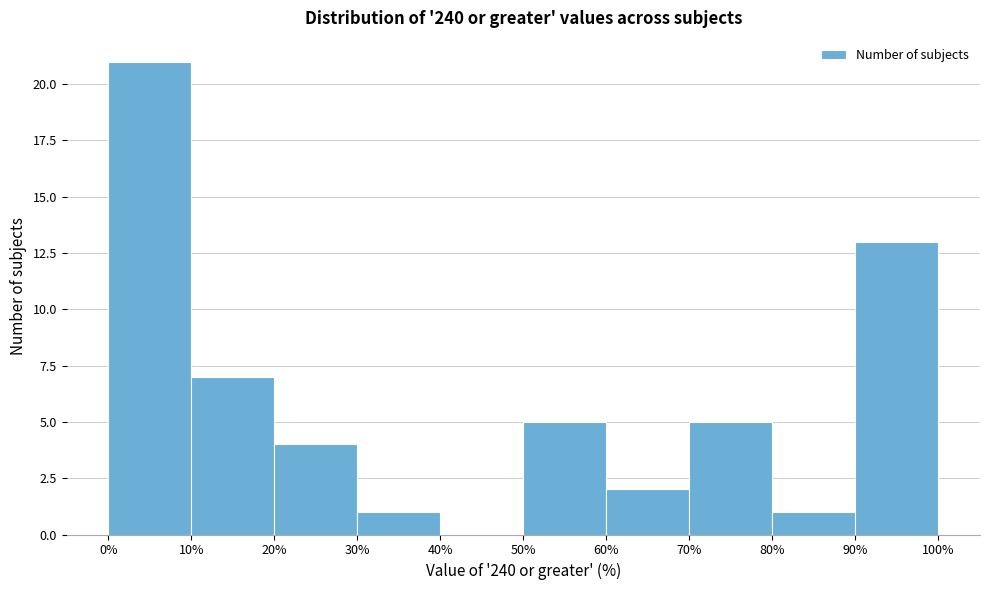

Reading left to right, list every bar in this chart as the range it spans on the x-axis followed by its height. The values are not printed on the chart, so give them approximately, as read against the axis.

0% to 10%: 21
10% to 20%: 7
20% to 30%: 4
30% to 40%: 1
40% to 50%: 0
50% to 60%: 5
60% to 70%: 2
70% to 80%: 5
80% to 90%: 1
90% to 100%: 13